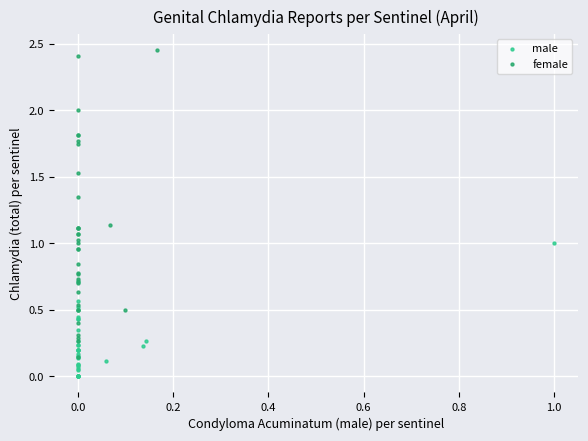

Which series has the widest spread of Y values?

female